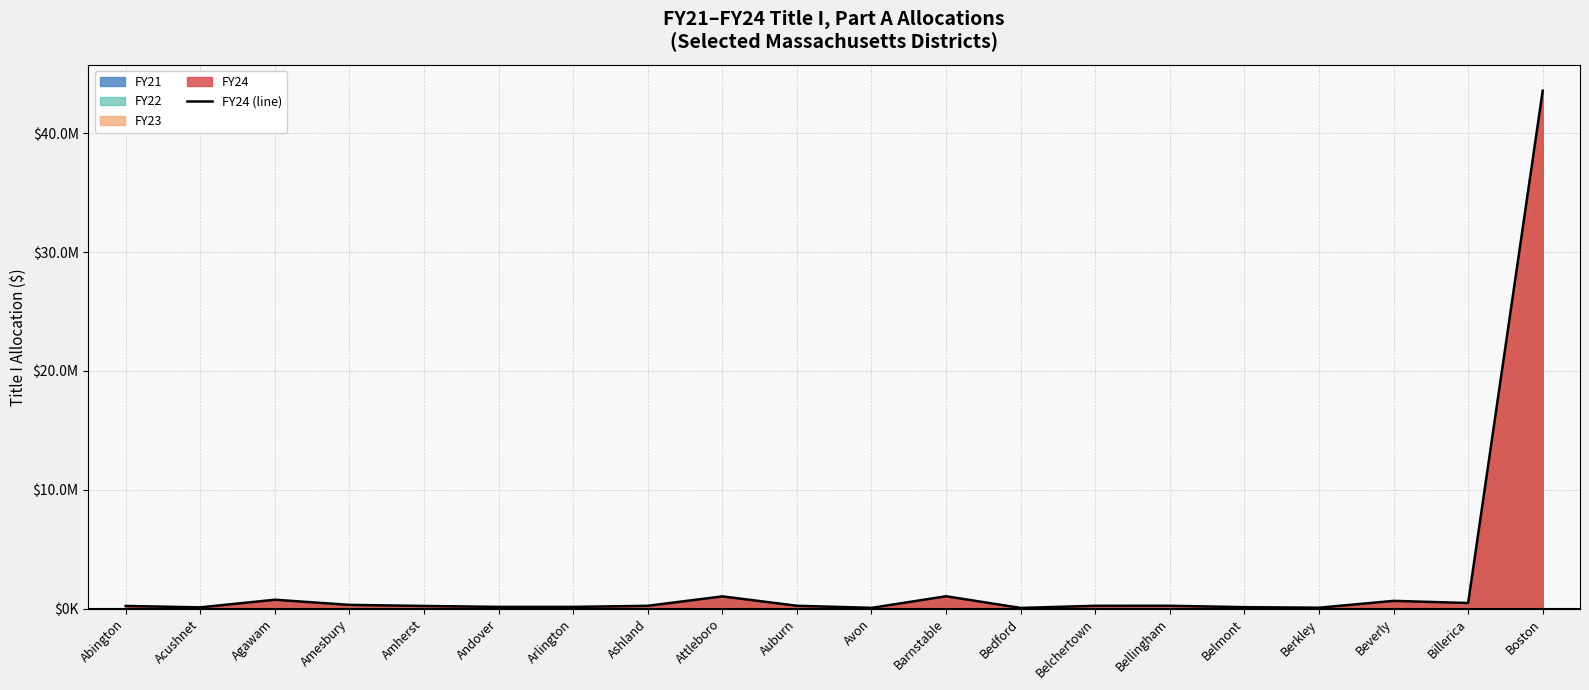

Between Andover and Ashland, which is larger?

Ashland